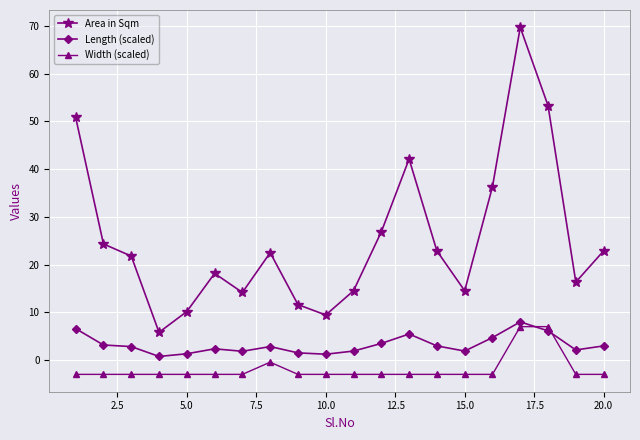

True or false: Length (scaled) and Width (scaled) cross at least once.

True